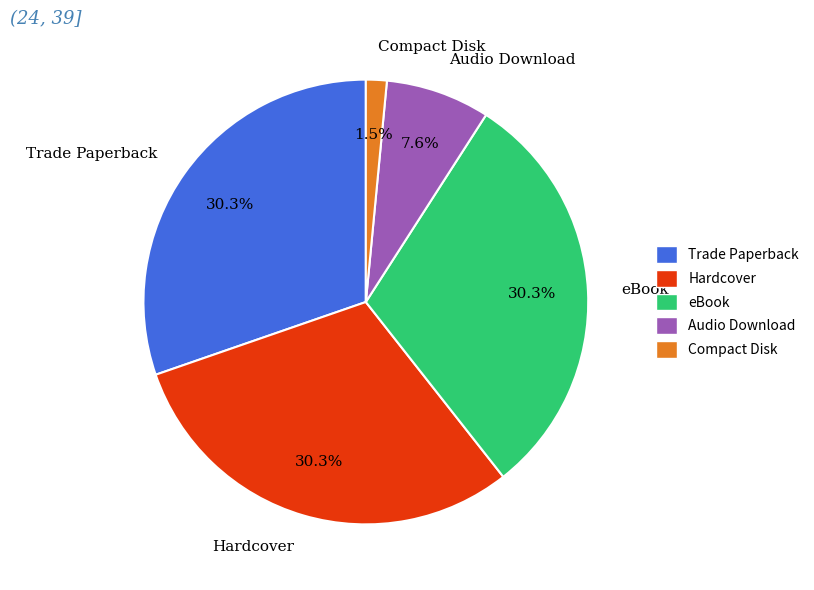

What is the total percentage of Compact Disk and eBook?

31.8%